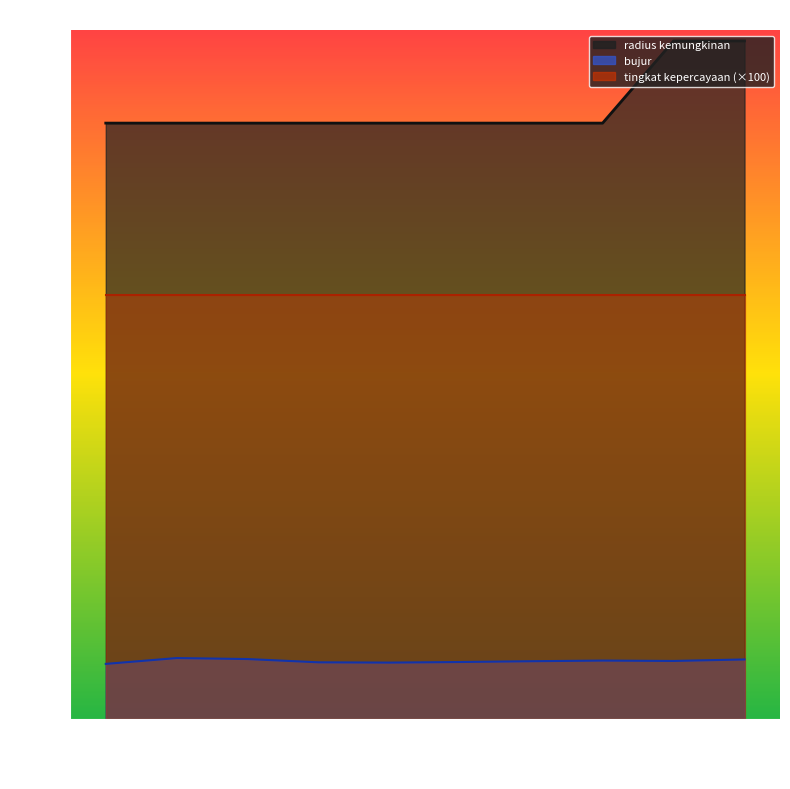

How many data points in bujur are above 110?

5